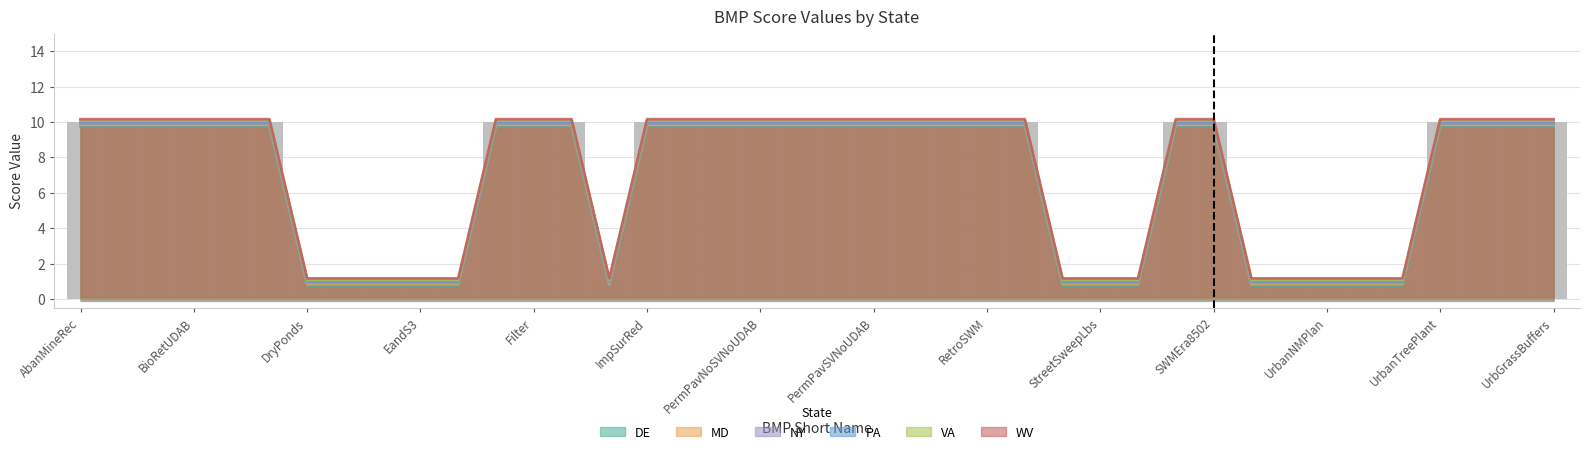

Which category has the lowest value in the DE series?

DryPonds